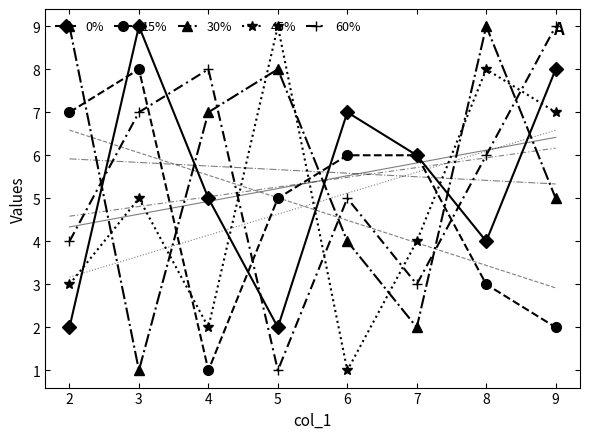

The 15% series shows 11 at 2. True or false?

False